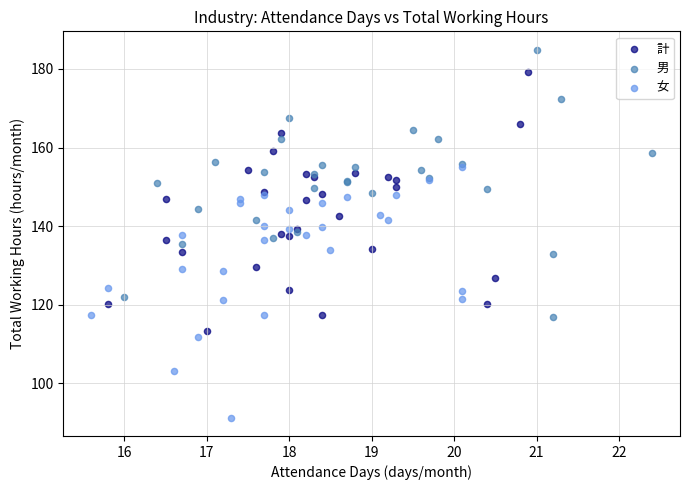

Which series has the widest spread of Y values?

男